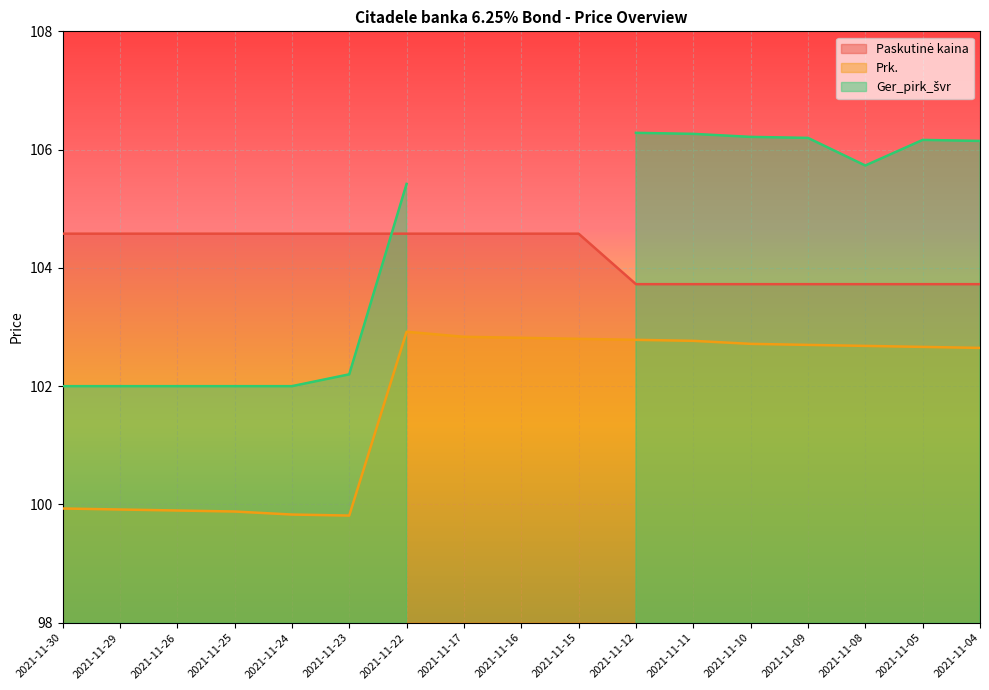

At which label does Prk. first exceed 102?

2021-11-22